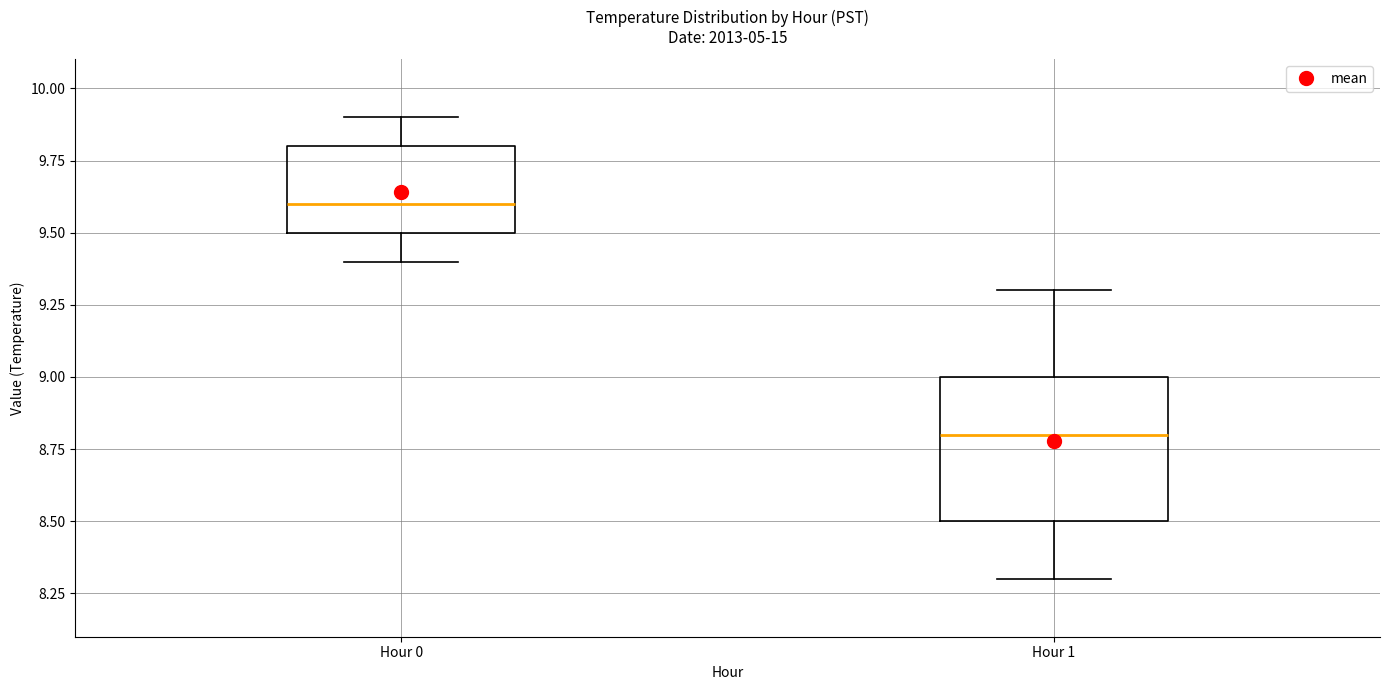

Which box's median line is the highest?

Hour 0